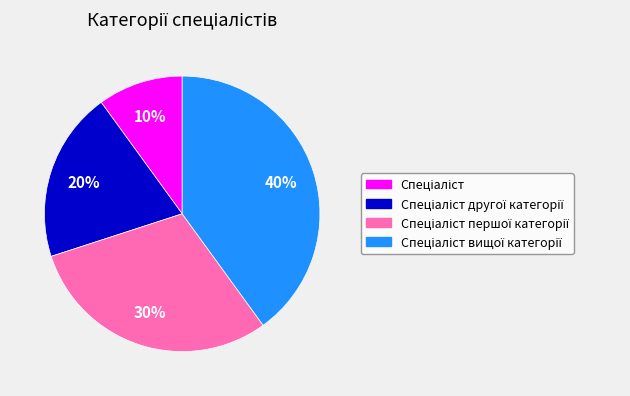

Is there any slice that represents more than half of the pie?

No